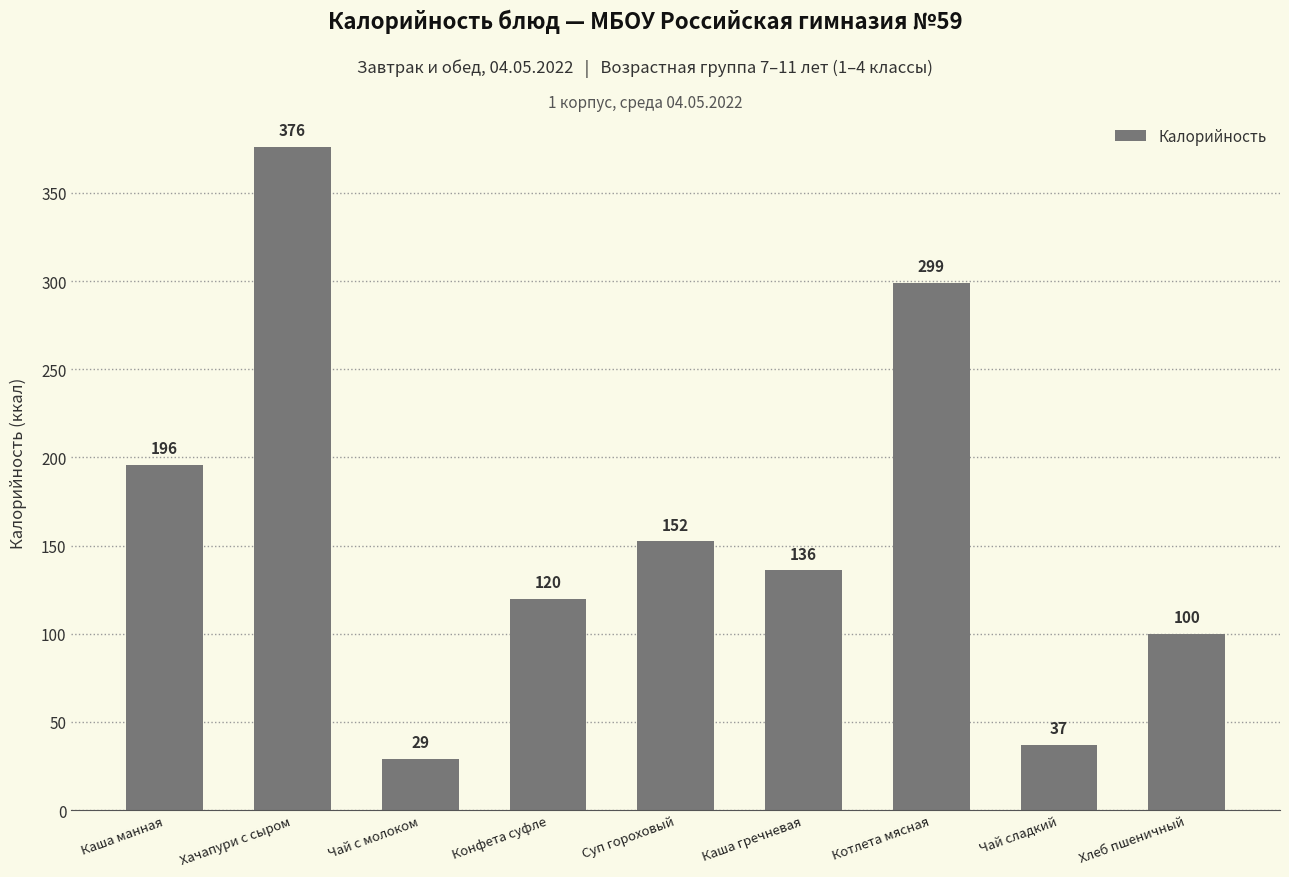

What is the change in value from Чай с молоком to Чай сладкий?

+8.0